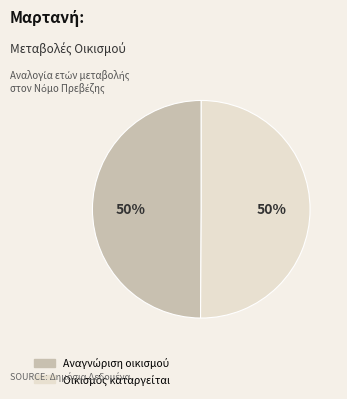

To the nearest percent, what is the average slice percentage?

50%